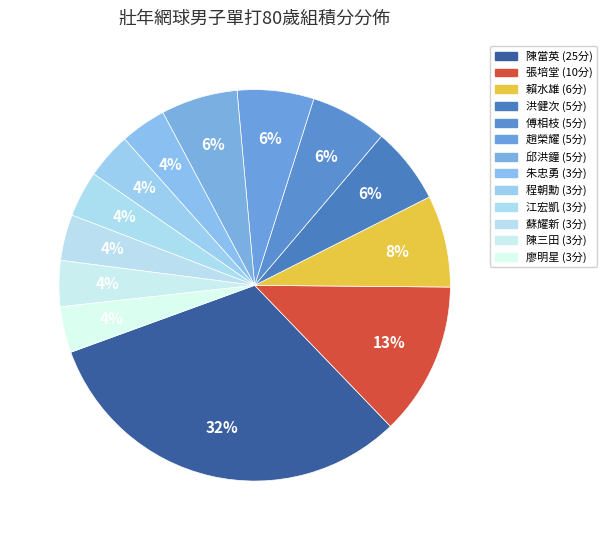

Is it true that 朱忠勇 is 4% of the pie?

True